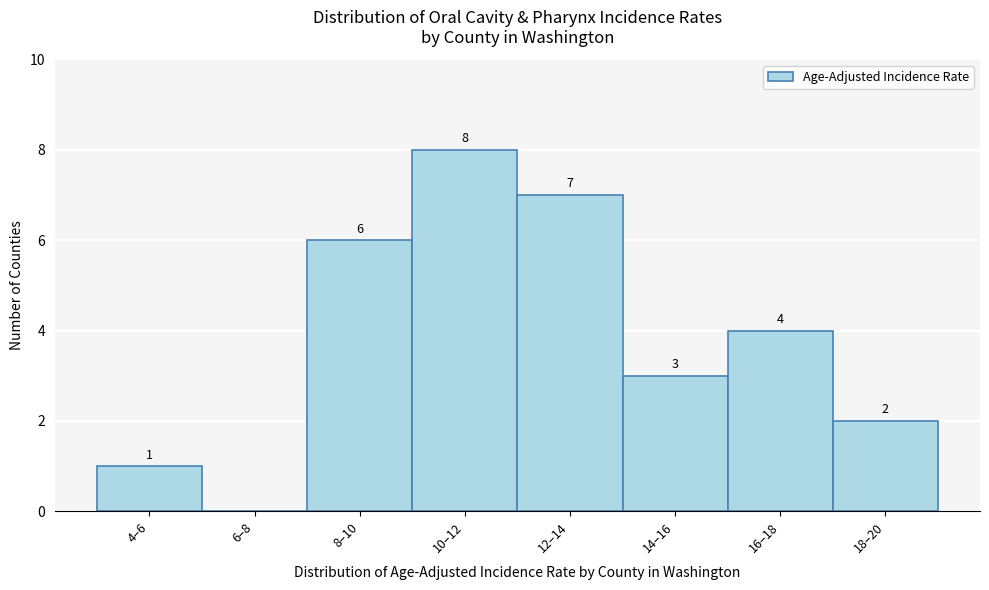

Reading left to right, what are all the values shown in this chart?

4–6=1	6–8=0	8–10=6	10–12=8	12–14=7	14–16=3	16–18=4	18–20=2